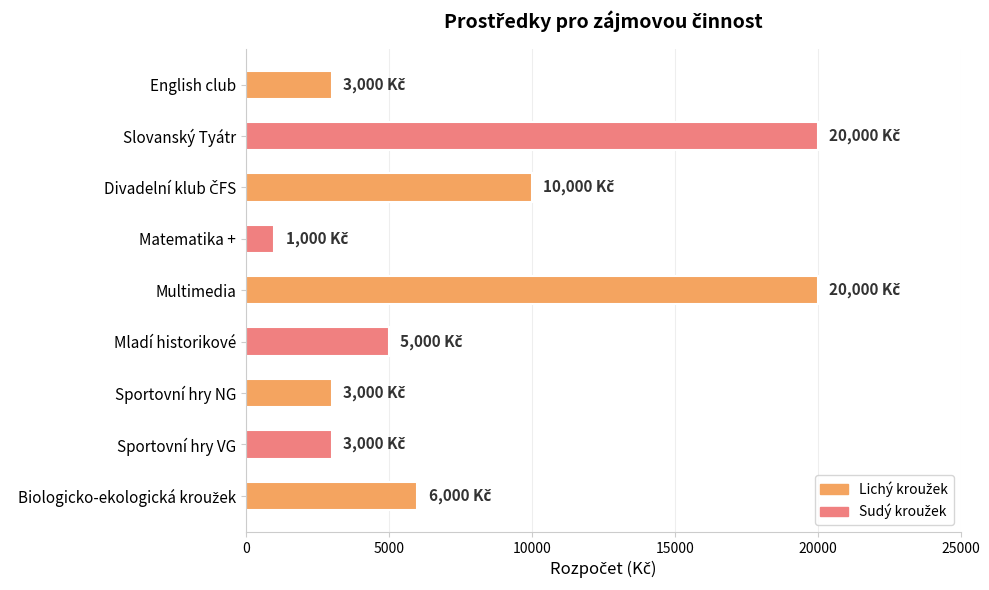

What is the greatest value displayed?

20000